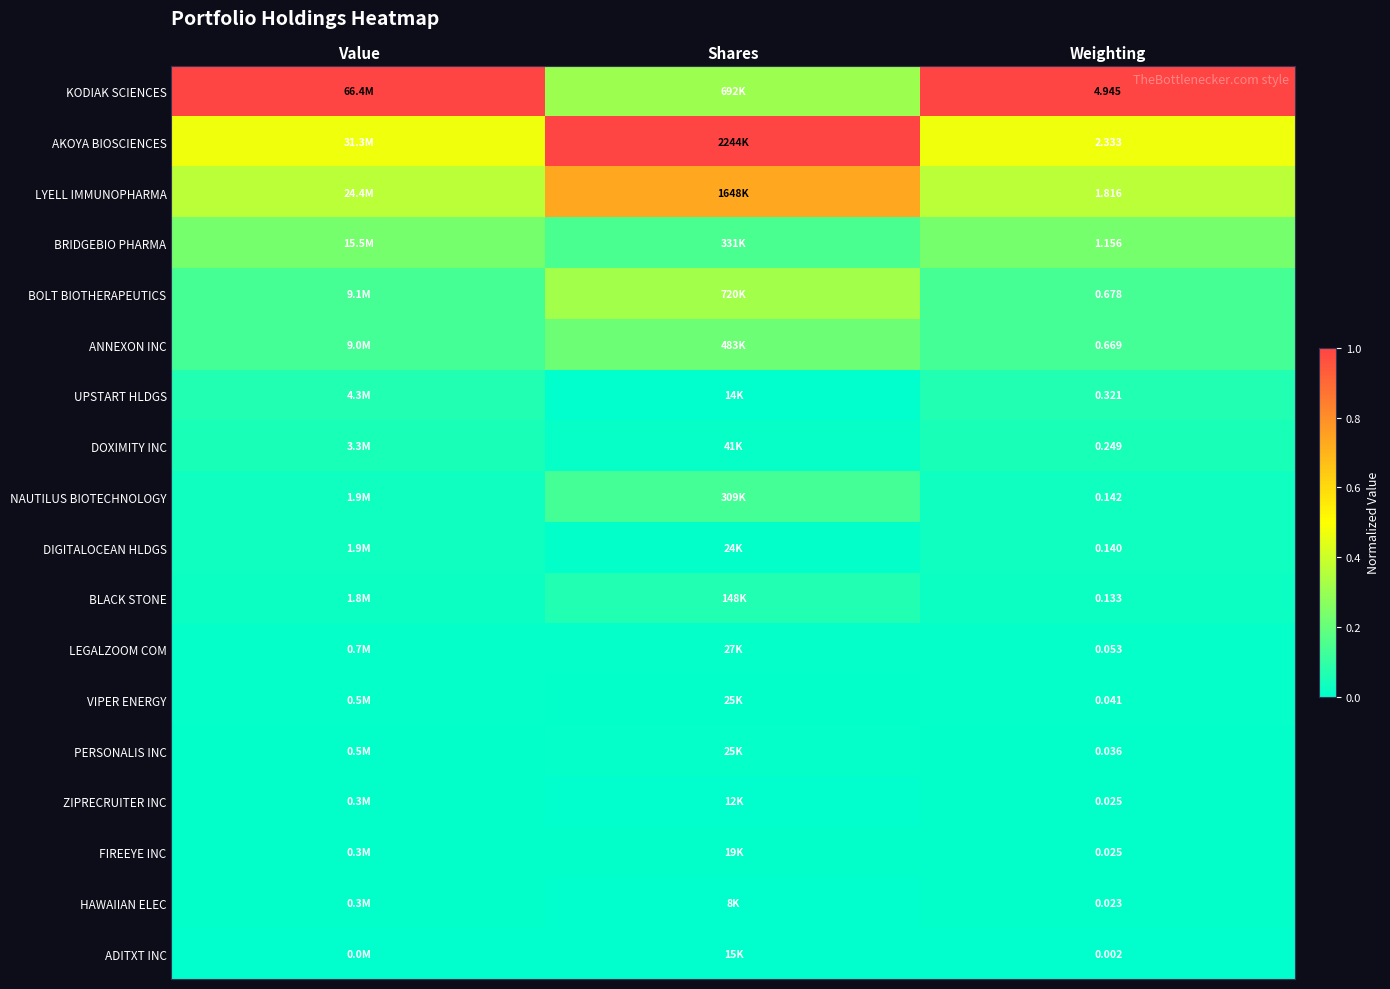

How many categories are shown in the chart?

3